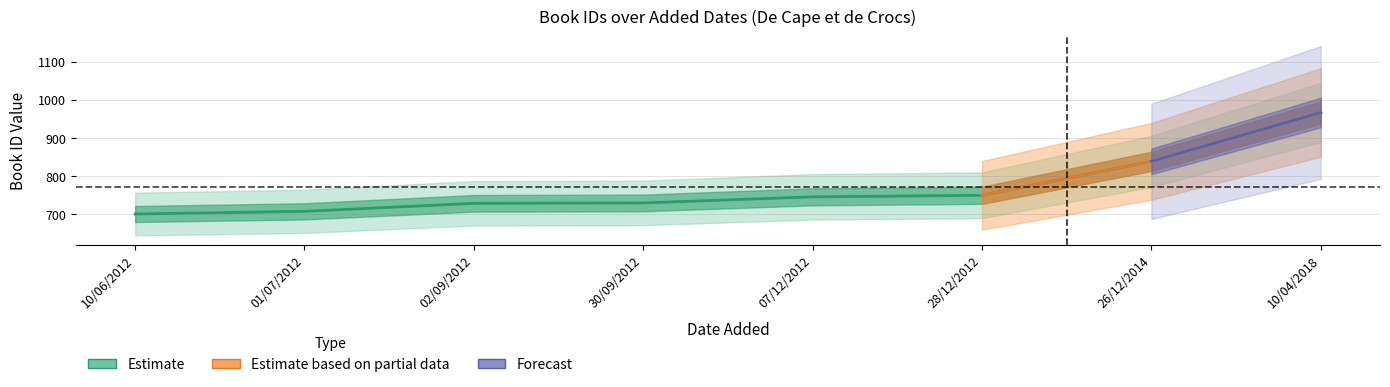

At which category does the chart reach its peak across all series?

10/04/2018